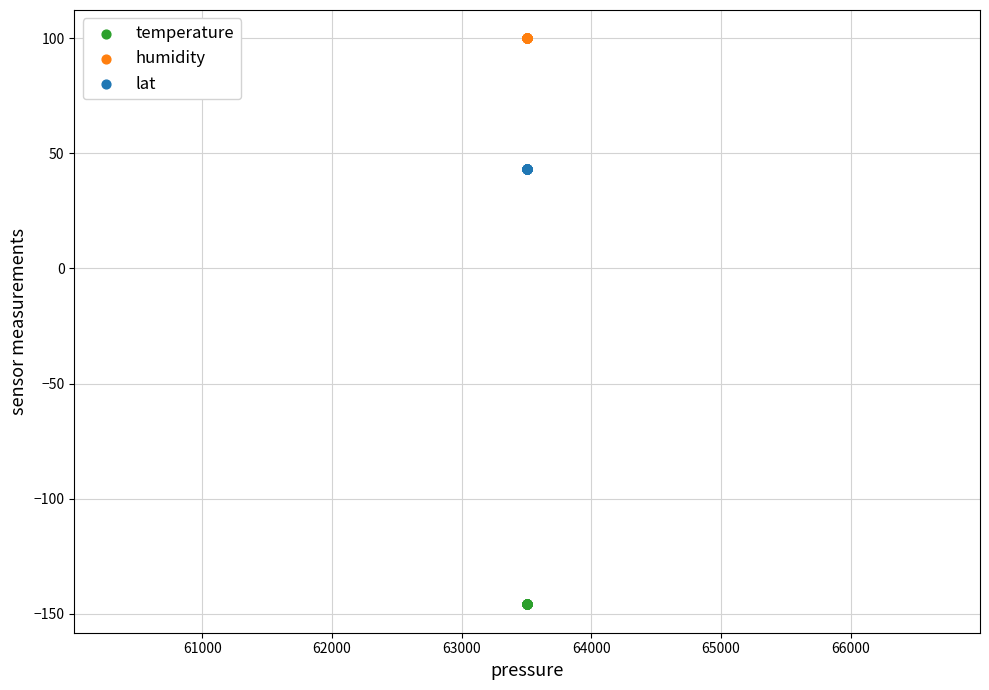

Which series contains the lowest Y value?

temperature